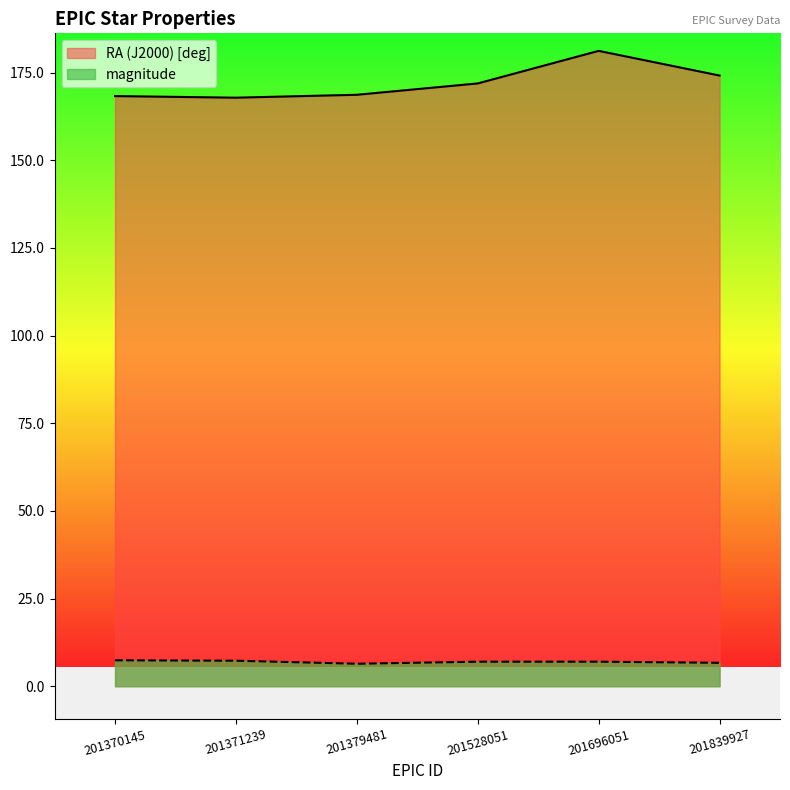

At which label is magnitude closest to 6?

201379481